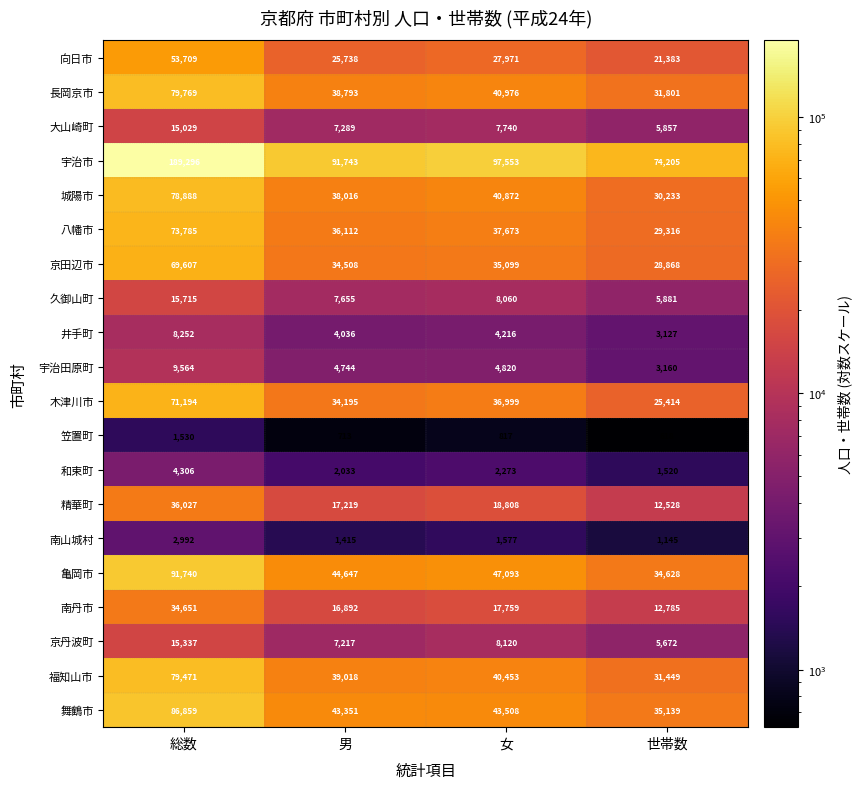

What is the spread (max minus min) of values at 世帯数?

73587